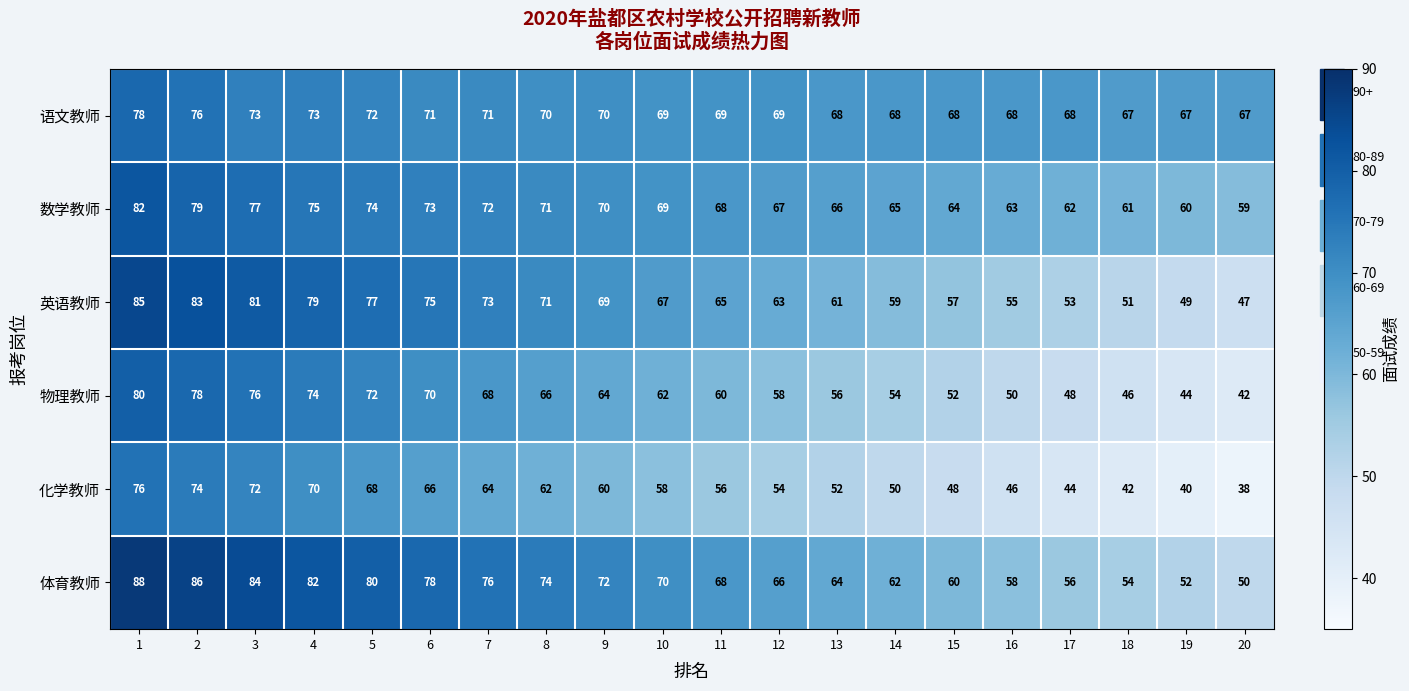

What is the average value of the 语文教师 series?

70